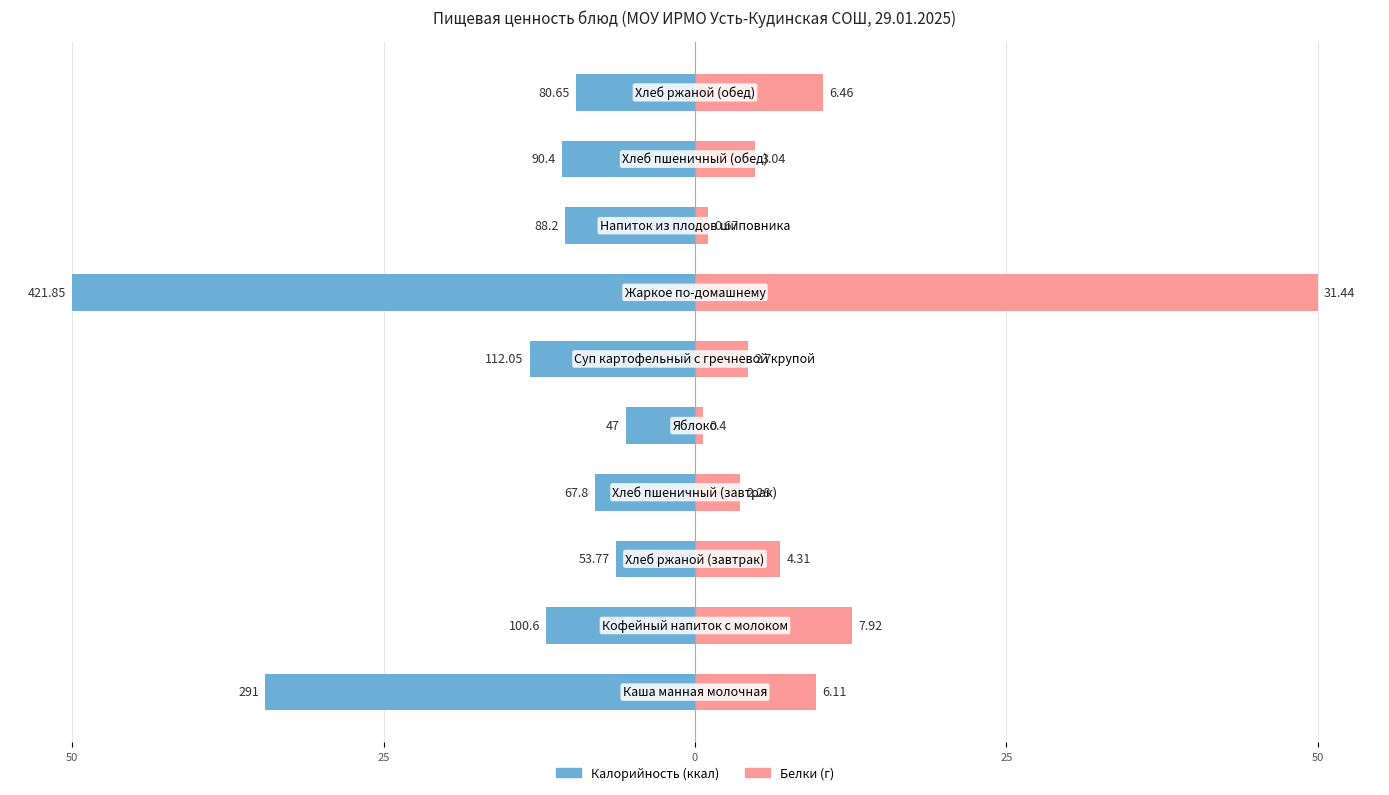

At how many categories does at least one series exceed -4?

10